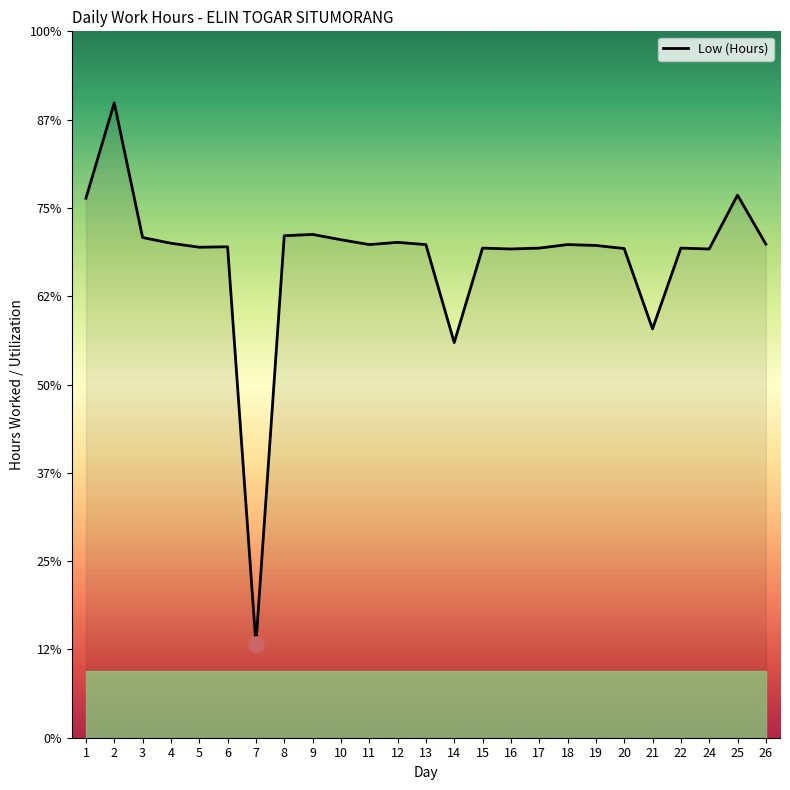

Approximately how many times larger is the value at 11 compared to 16?

1.0